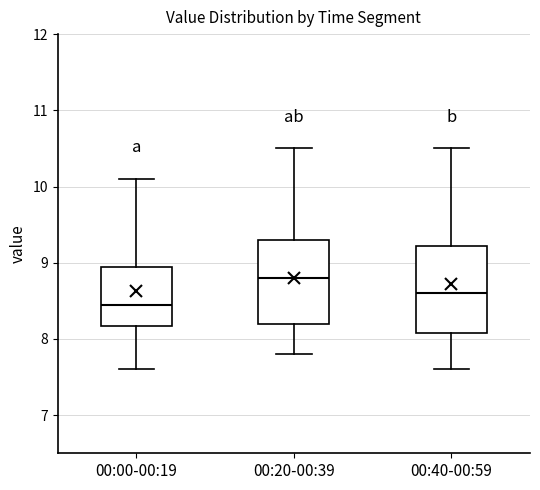

Reading left to right, read every box against the y-axis: the position of its median line, the range the box covers, and the ends of its whiskers. The values are not printed on the chart, so give them approximately, as read against the axis.

00:00-00:19: median 8.5, box 8.2 to 9.0, whiskers 7.6 to 10.1
00:20-00:39: median 8.8, box 8.2 to 9.3, whiskers 7.8 to 10.5
00:40-00:59: median 8.6, box 8.1 to 9.2, whiskers 7.6 to 10.5